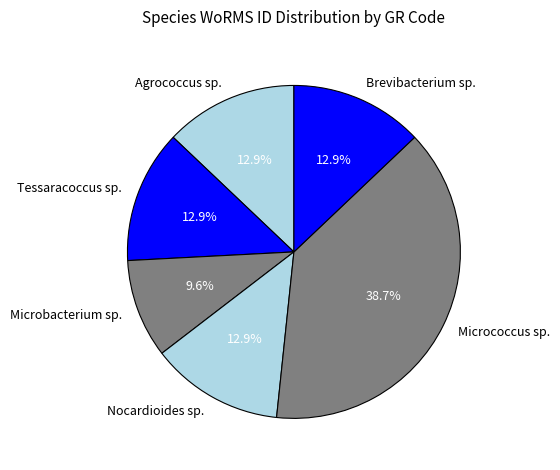

How many slices are in this pie chart?

6